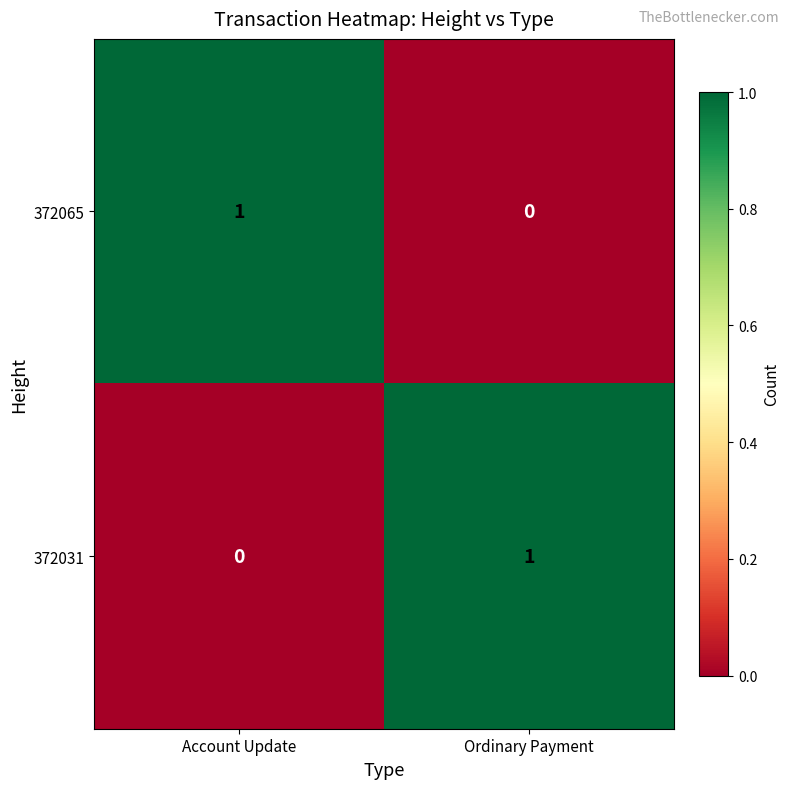

At which label does 372031 reach its minimum?

Account Update